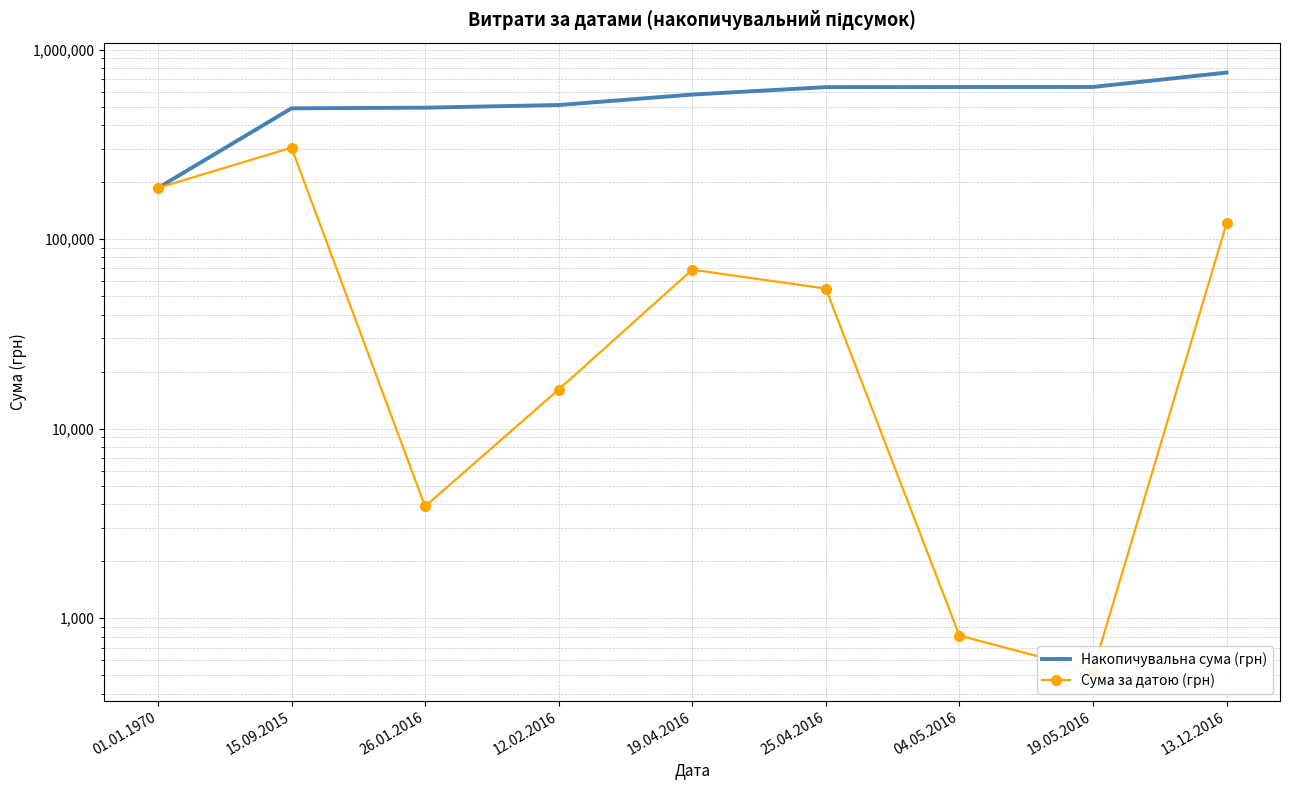

Is this an area chart (filled region under the line)?

No